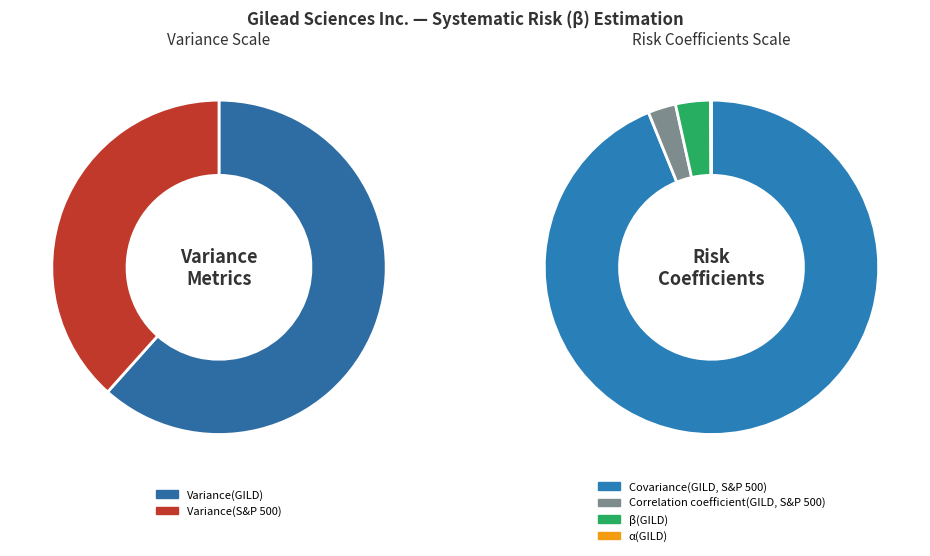

The α(GILD) slice represents 9% of the pie. True or false?

False